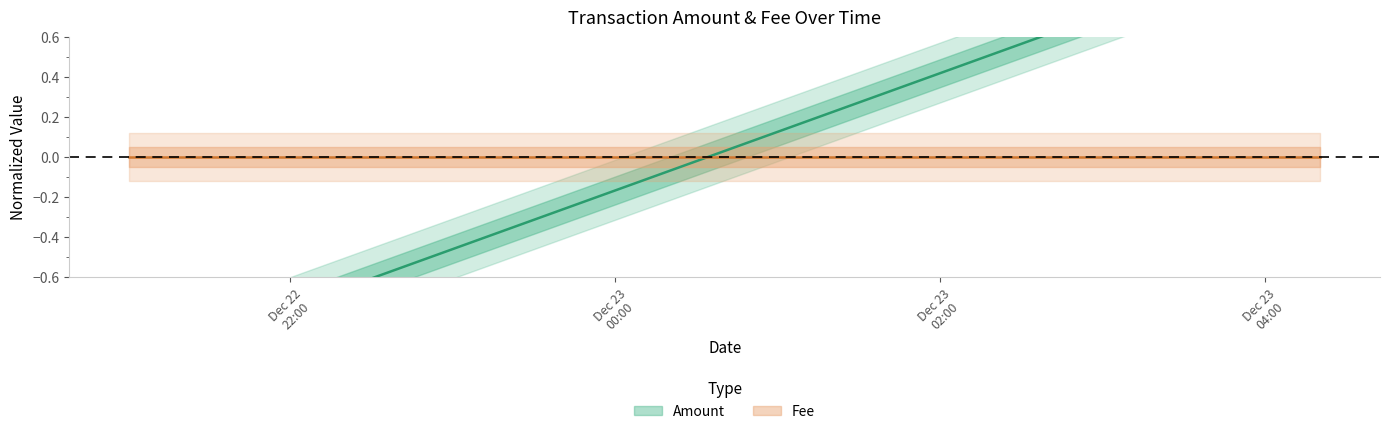

True or false: the data shows 1.4 at 2017-12-23 04:20:40.

False